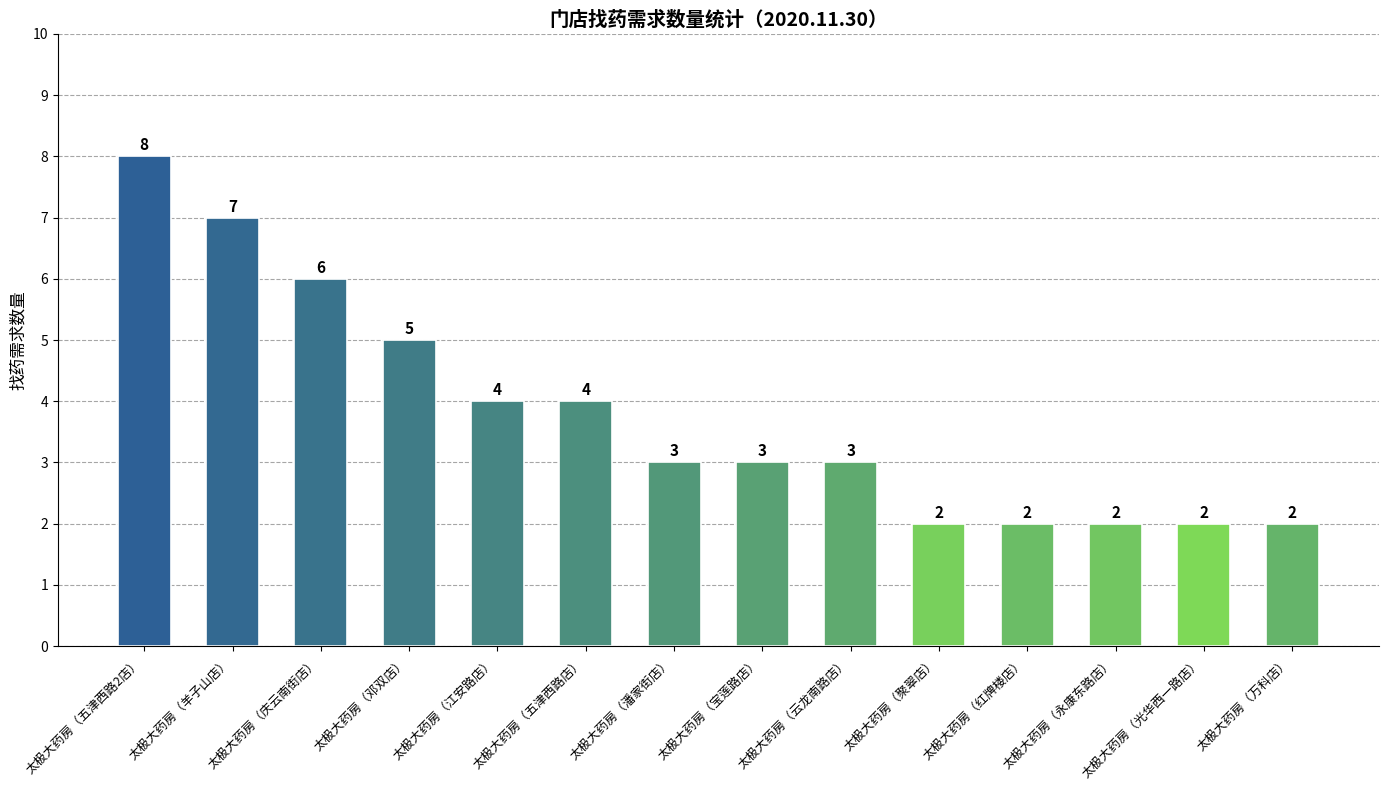

Reading right to left, what are all the values shown in this chart?

太极大药房（万科店）=2	太极大药房（光华西一路店）=2	太极大药房（永康东路店）=2	太极大药房（红牌楼店）=2	太极大药房（聚翠店）=2	太极大药房（云龙南路店）=3	太极大药房（宝莲路店）=3	太极大药房（潘家街店）=3	太极大药房（五津西路店）=4	太极大药房（江安路店）=4	太极大药房（邓双店）=5	太极大药房（庆云南街店）=6	太极大药房（羊子山店）=7	太极大药房（五津西路2店）=8